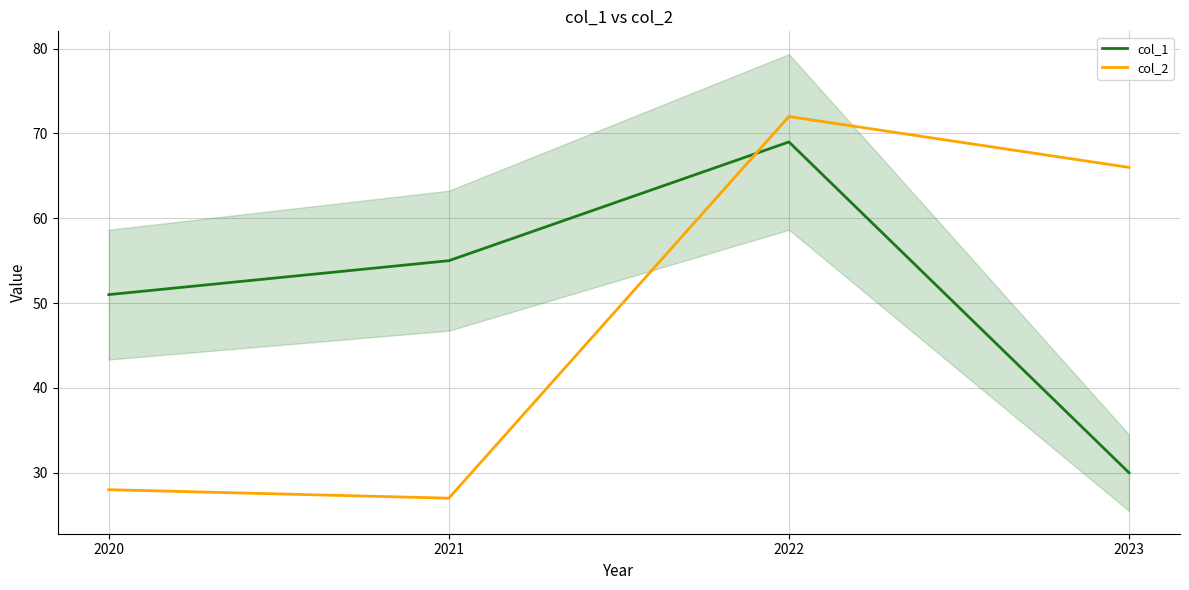

Is it true that col_1 equals 55 at 2021?

True